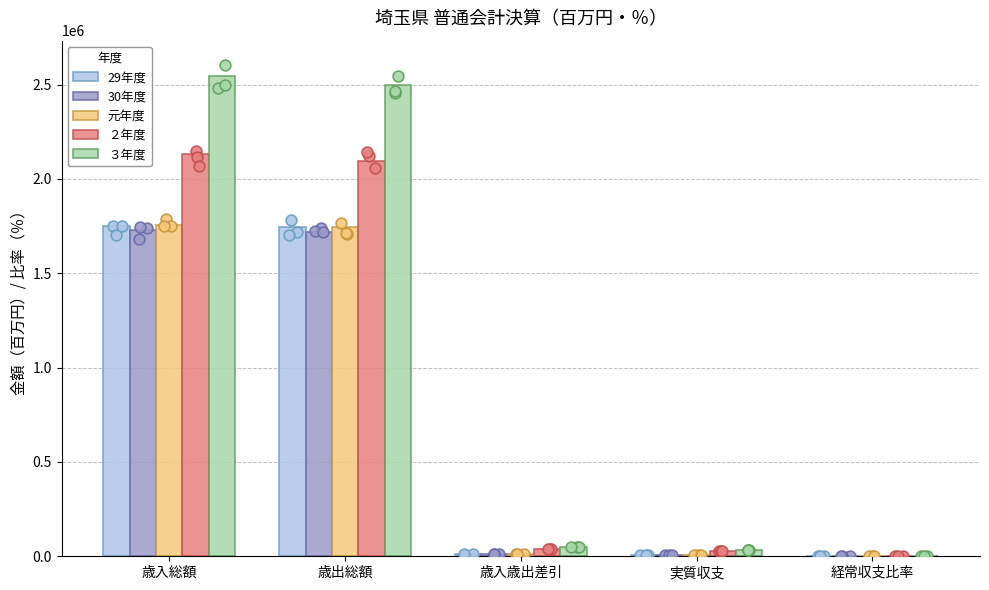

At which category is the sum across all series the highest?

歳入総額